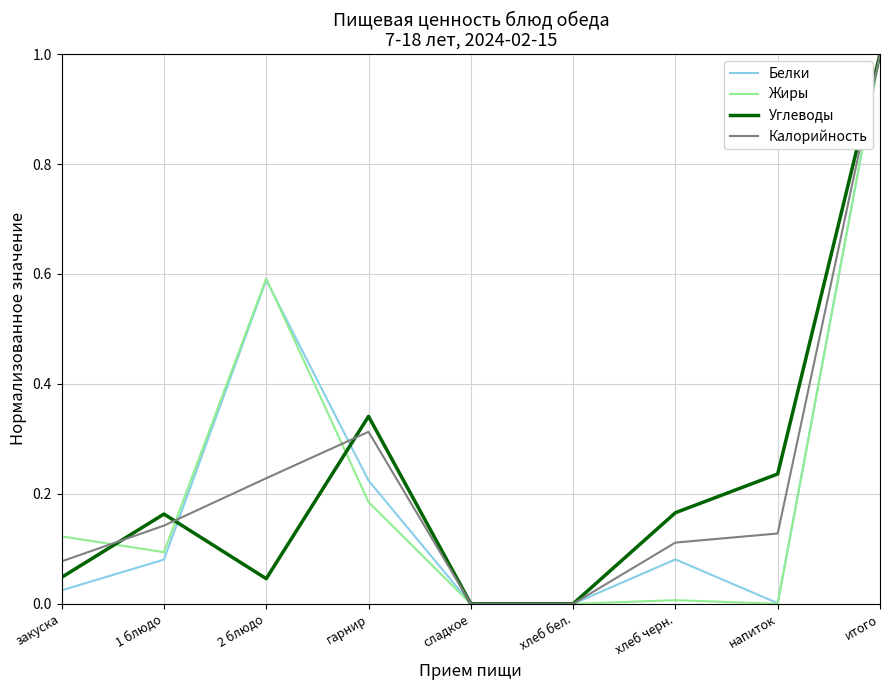

Is it true that Углеводы equals 0.1 at закуска?

False